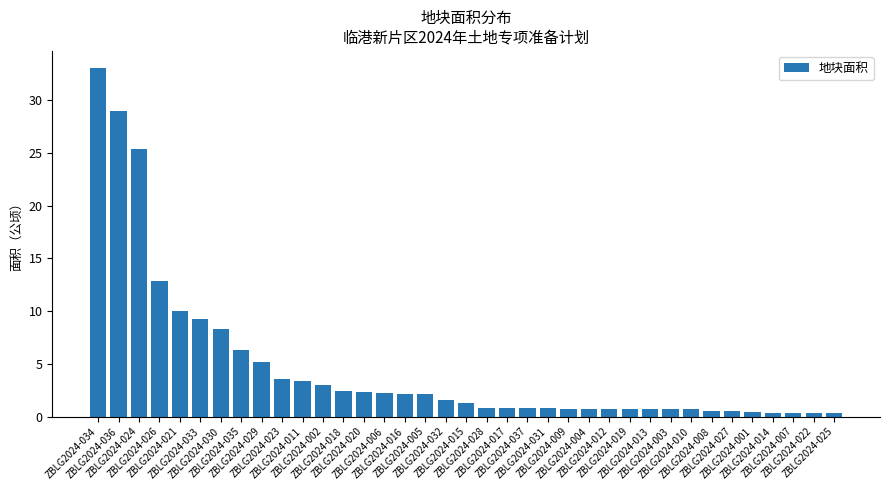

What is the value of the 30th bar from the left?

0.7